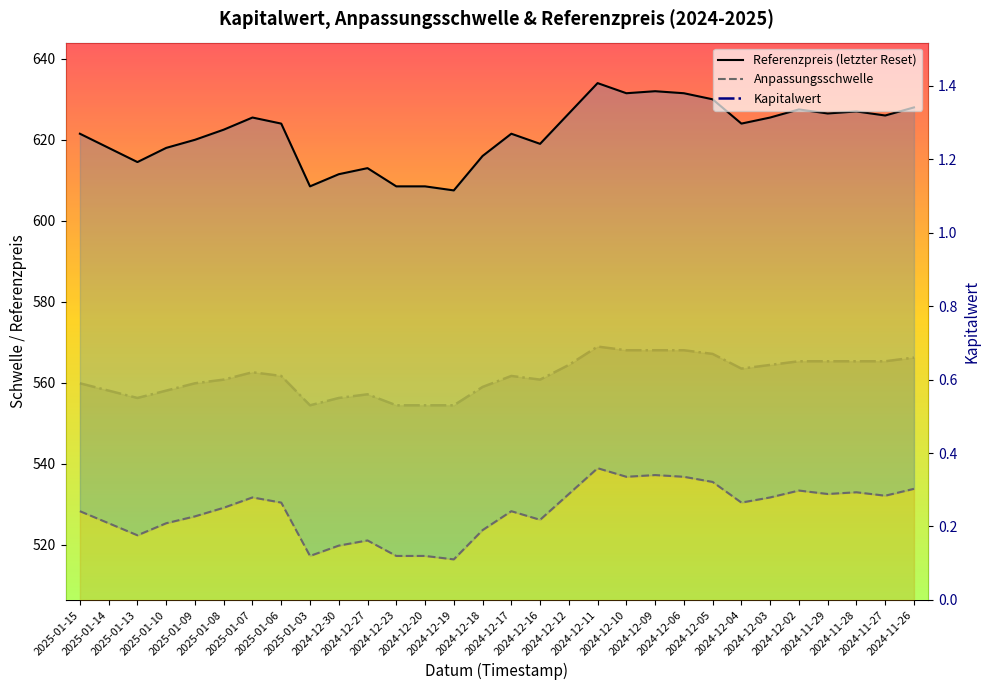

Rank the series by their maximum value, from lowest to highest.

Kapitalwert, Anpassungsschwelle, Referenzpreis (letzter Reset)